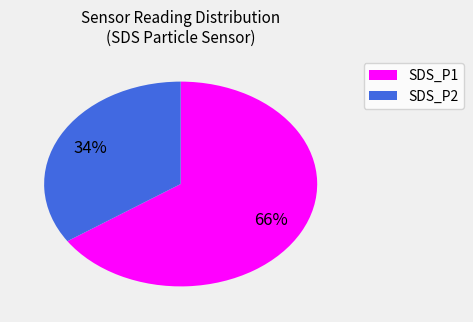

To the nearest percent, what is the average slice percentage?

50%